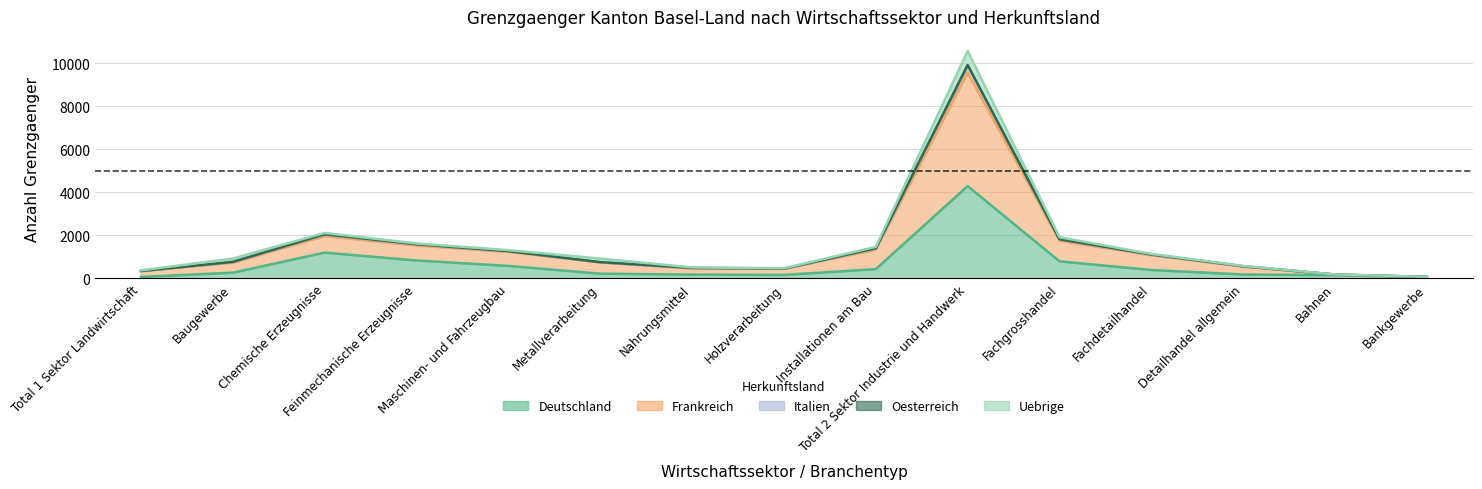

At which label does Italien reach its peak?

Total 2 Sektor Industrie und Handwerk